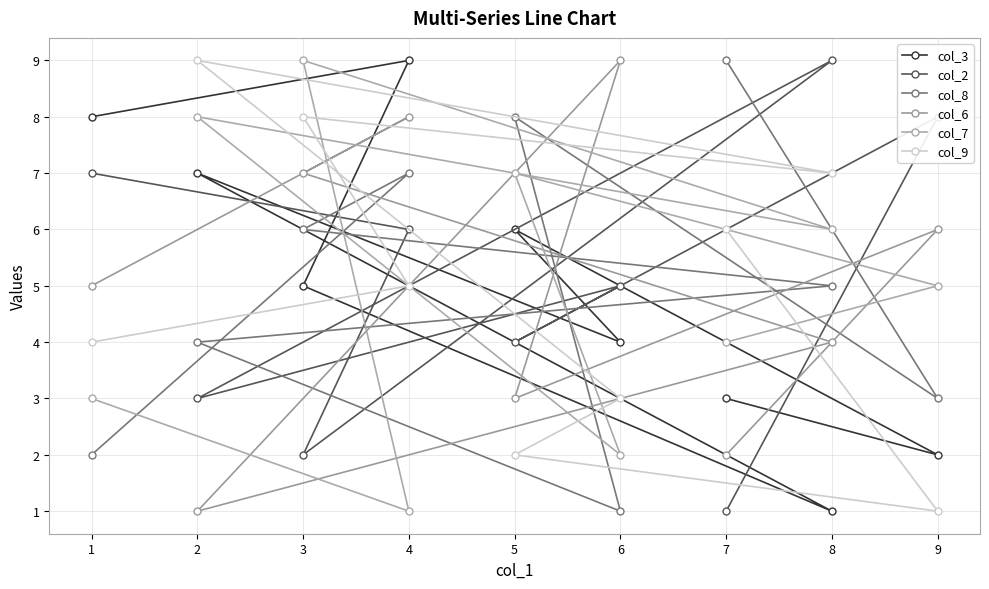

How many categories are shown in the chart?

9